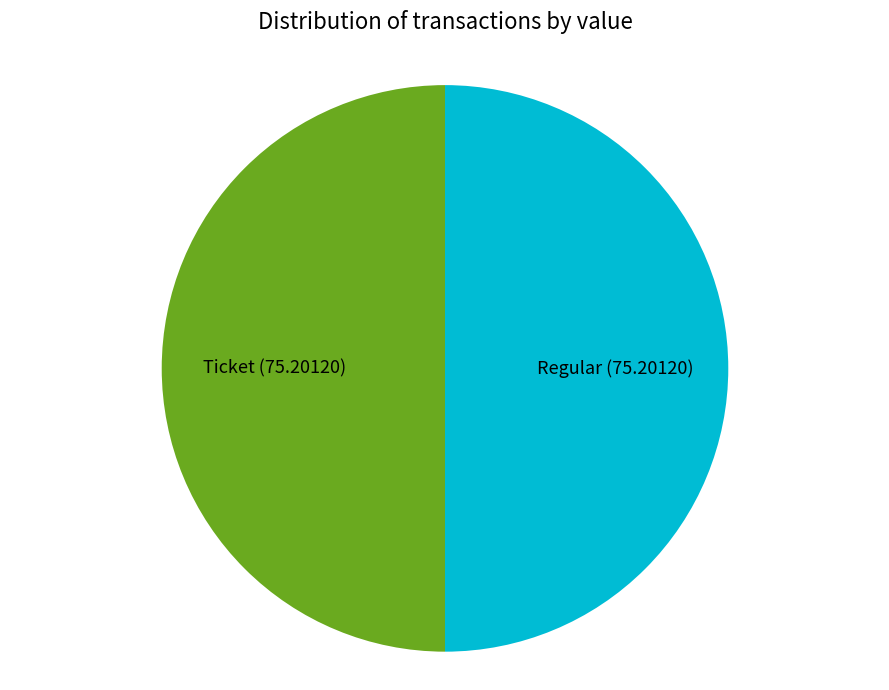

Count the number of slices in the pie.

2